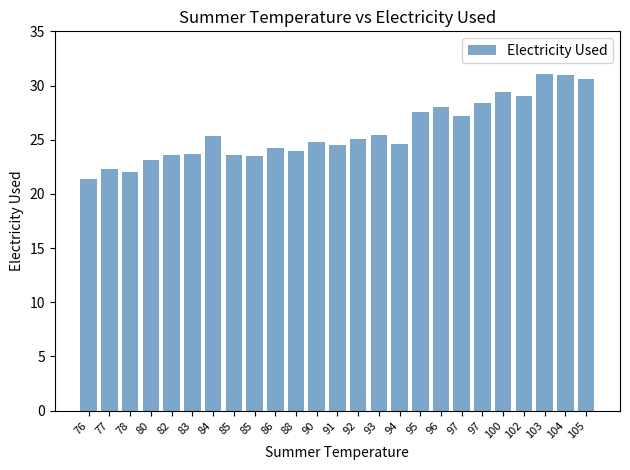

Which label corresponds to the smallest value in the chart?

76